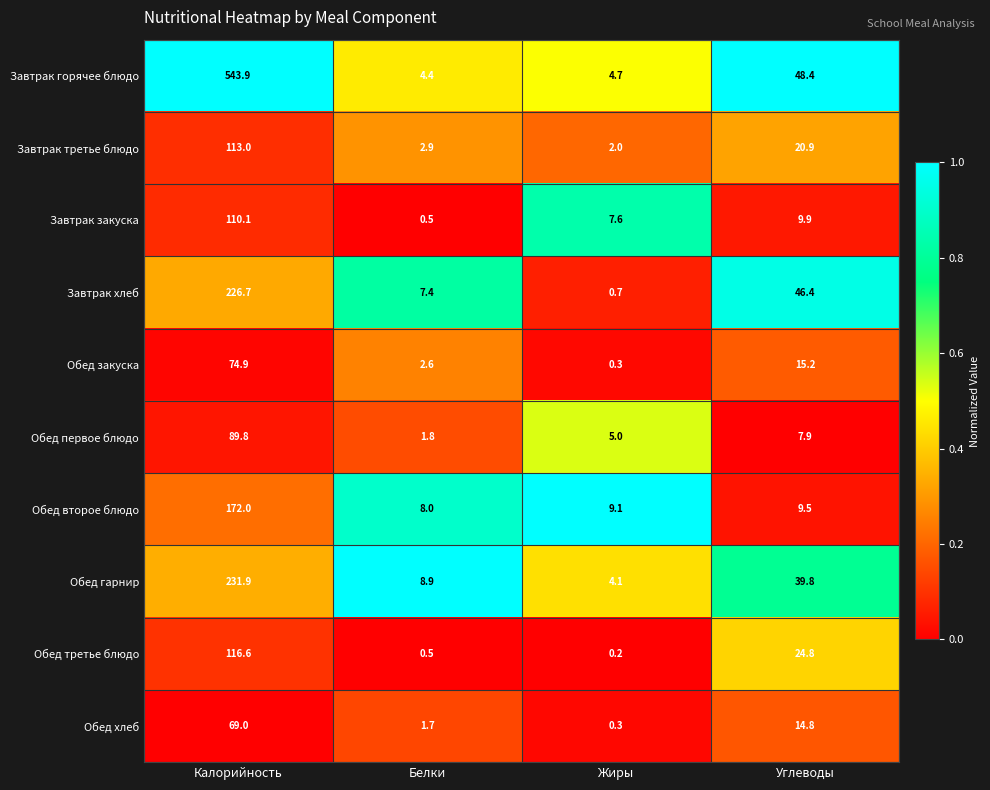

What is the total value across all series at Углеводы?

237.6